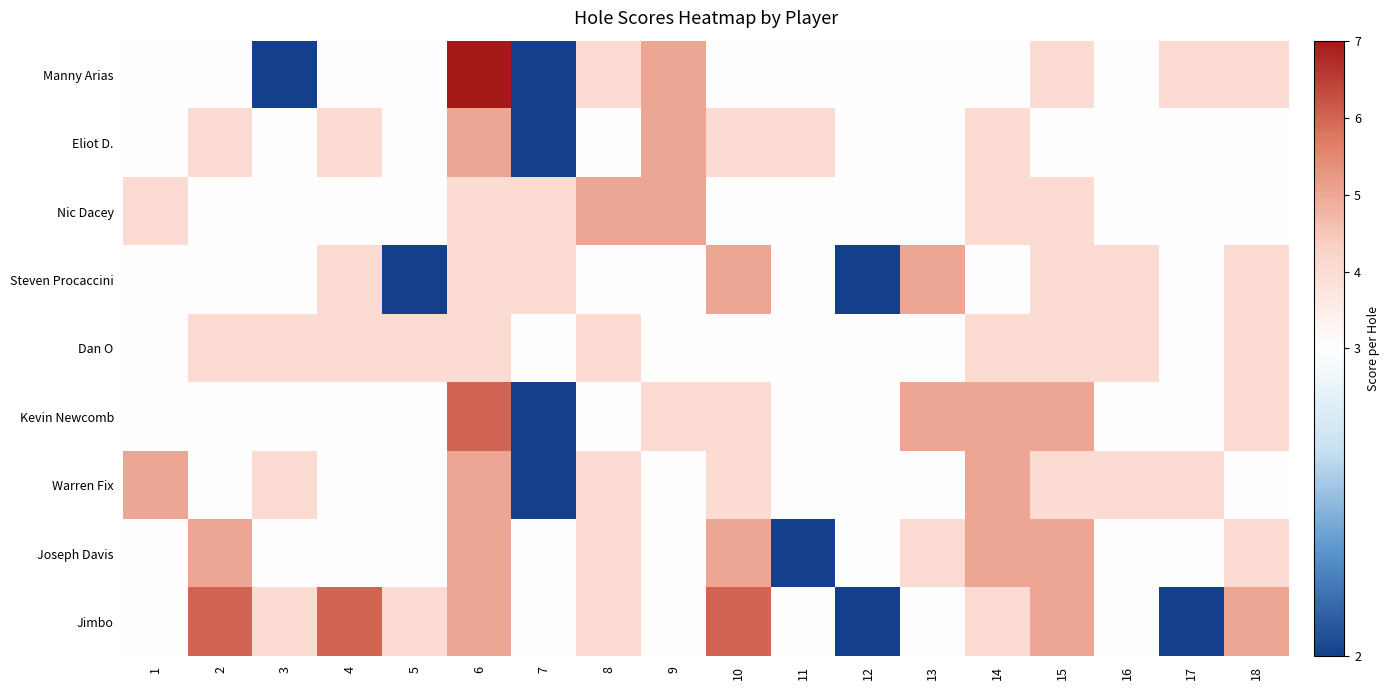

Between 13 and 10, which is larger?

13